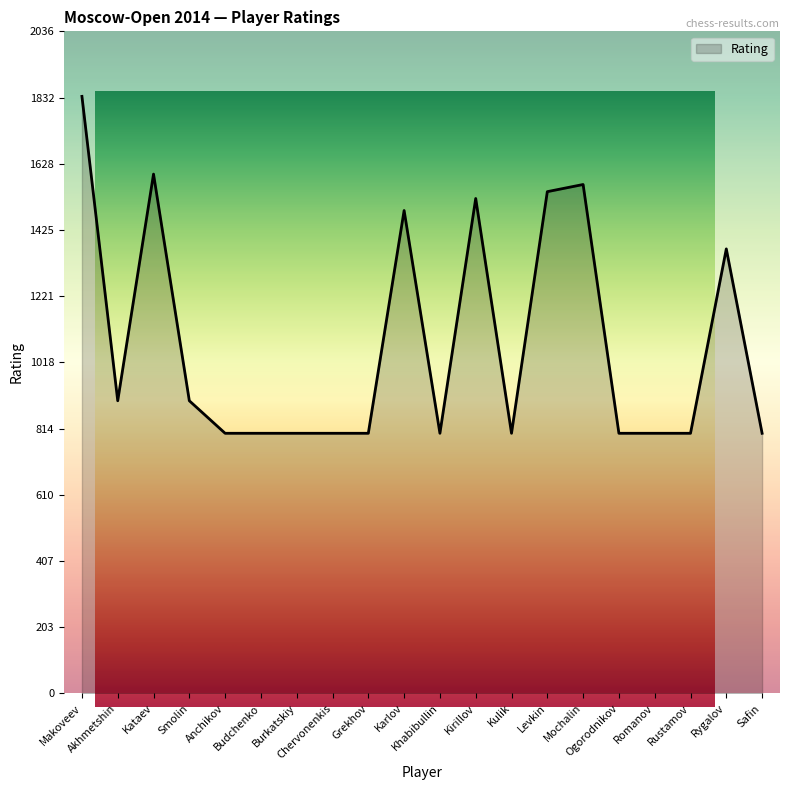

True or false: the data has more than 2 interior local peaks.

True